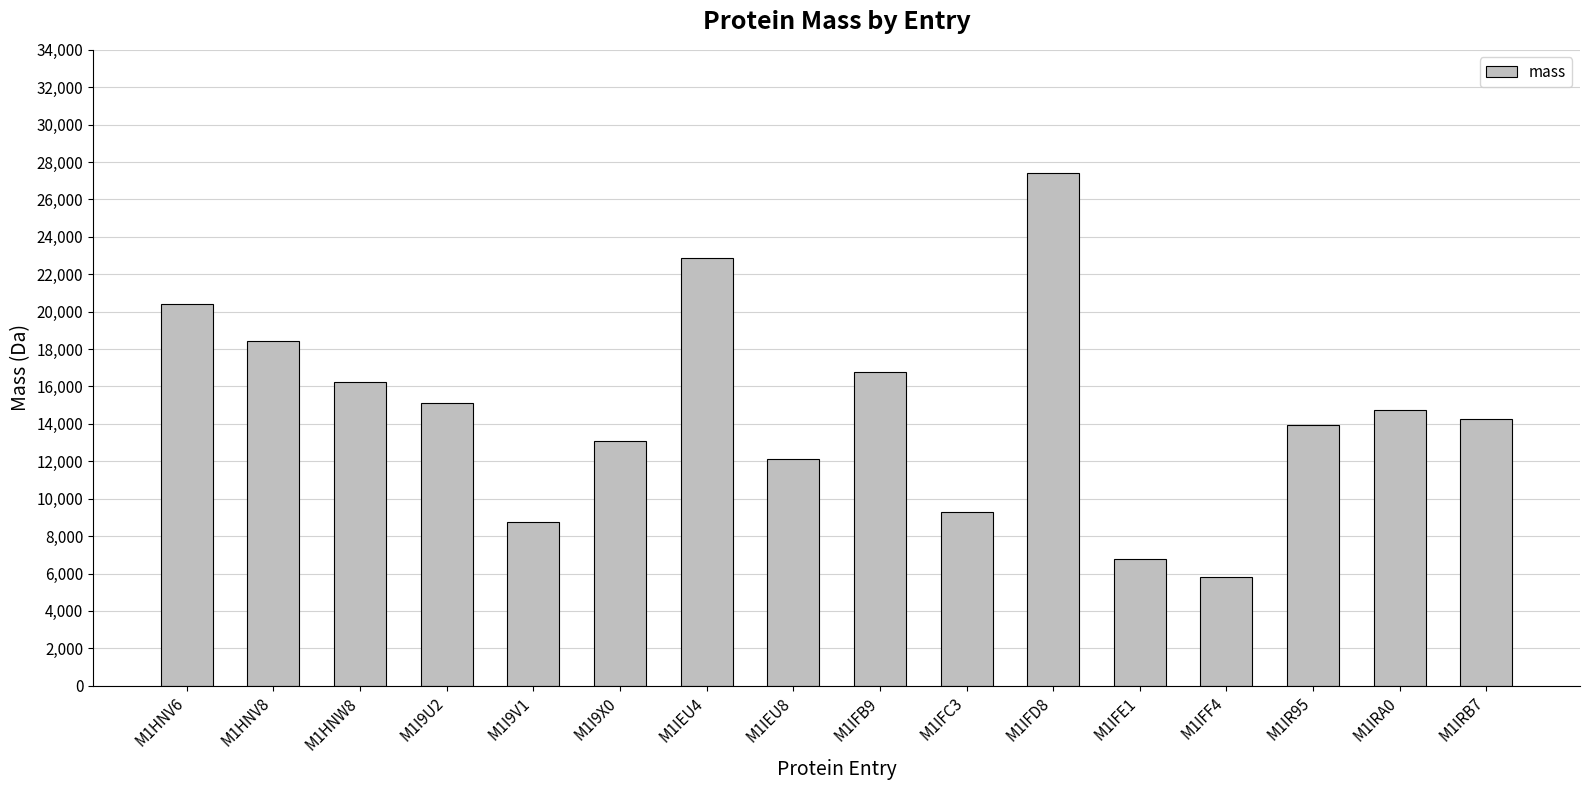

What is the label of the 6th bar from the left?

M1I9X0